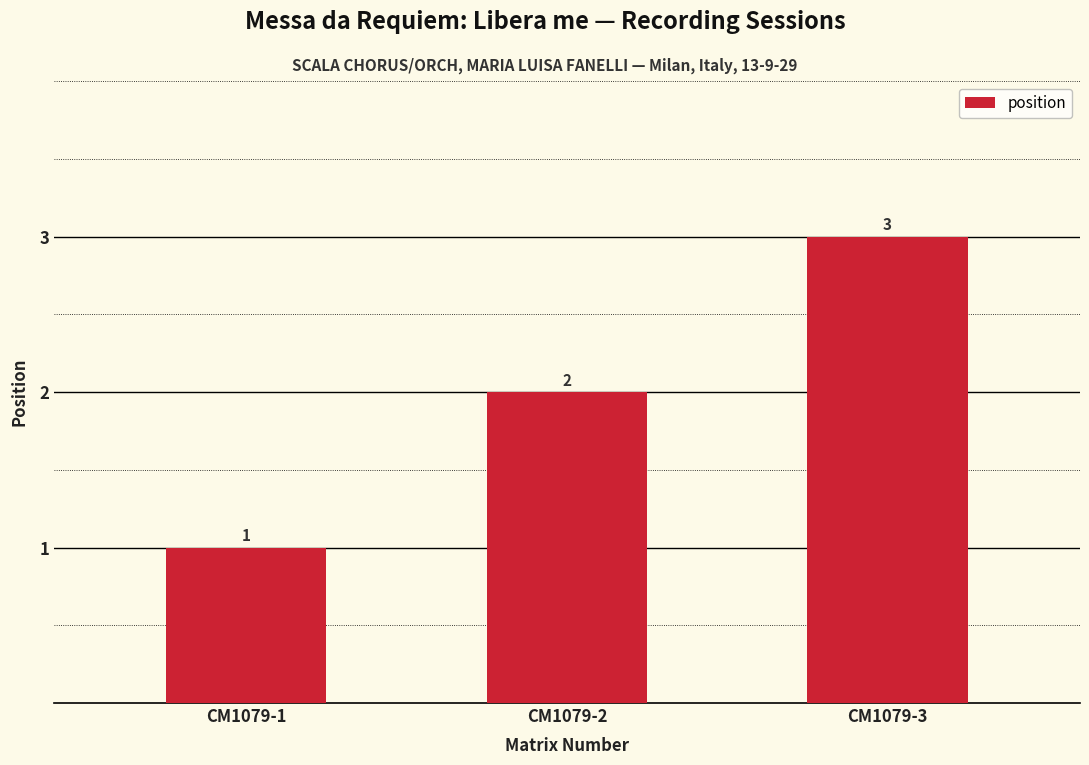

What is the sum of the values at CM1079-1 and CM1079-3?

4